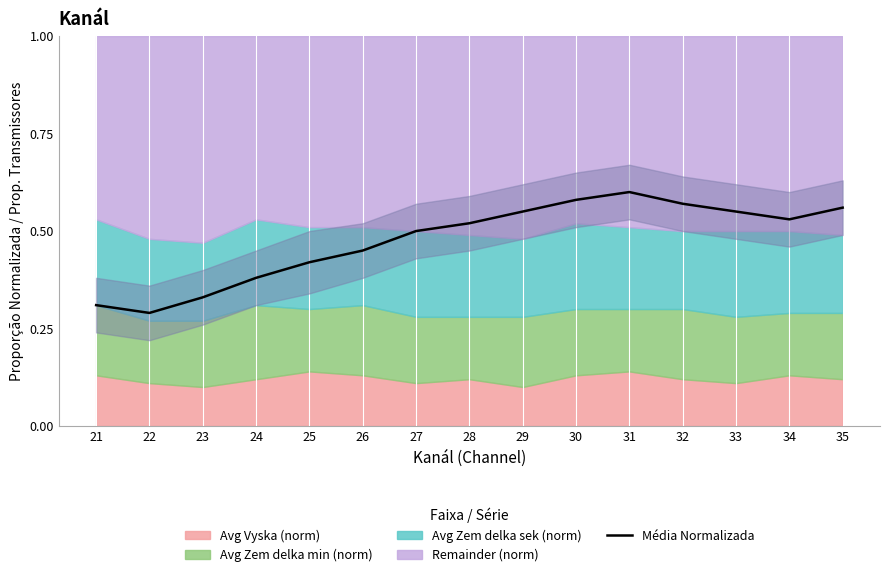

At which category does the data reach its first local valley?

22